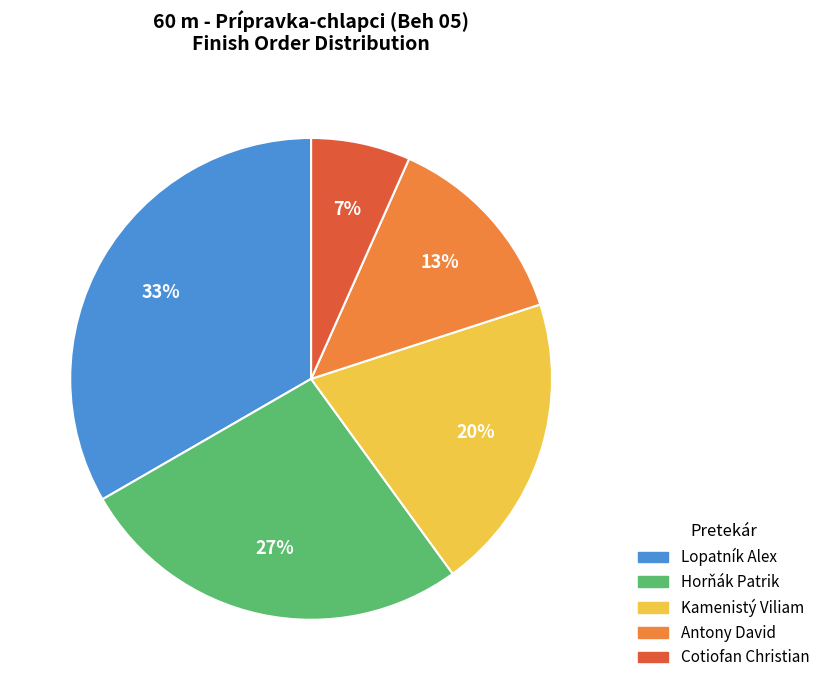

Combined, do Kamenistý Viliam and Cotiofan Christian account for over 50%?

No